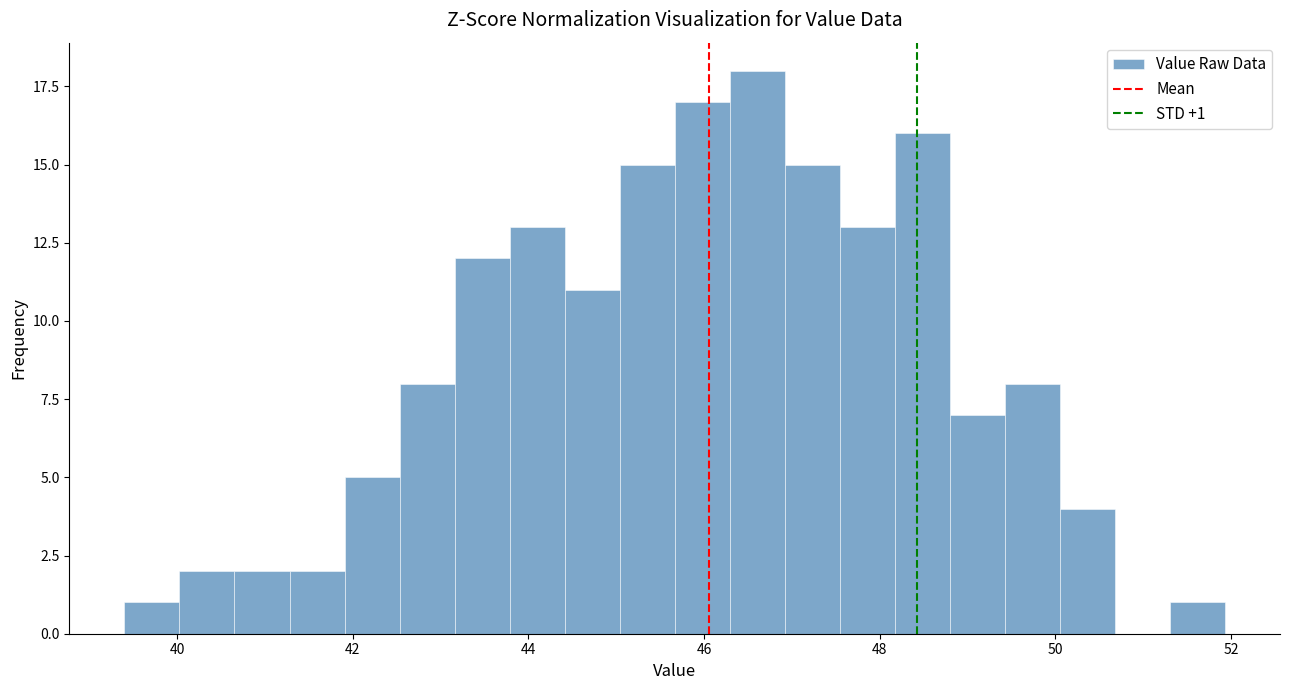

Around what value on the x-axis is the tallest bar? Give the approximate position of its centre, as read against the axis.

46.6